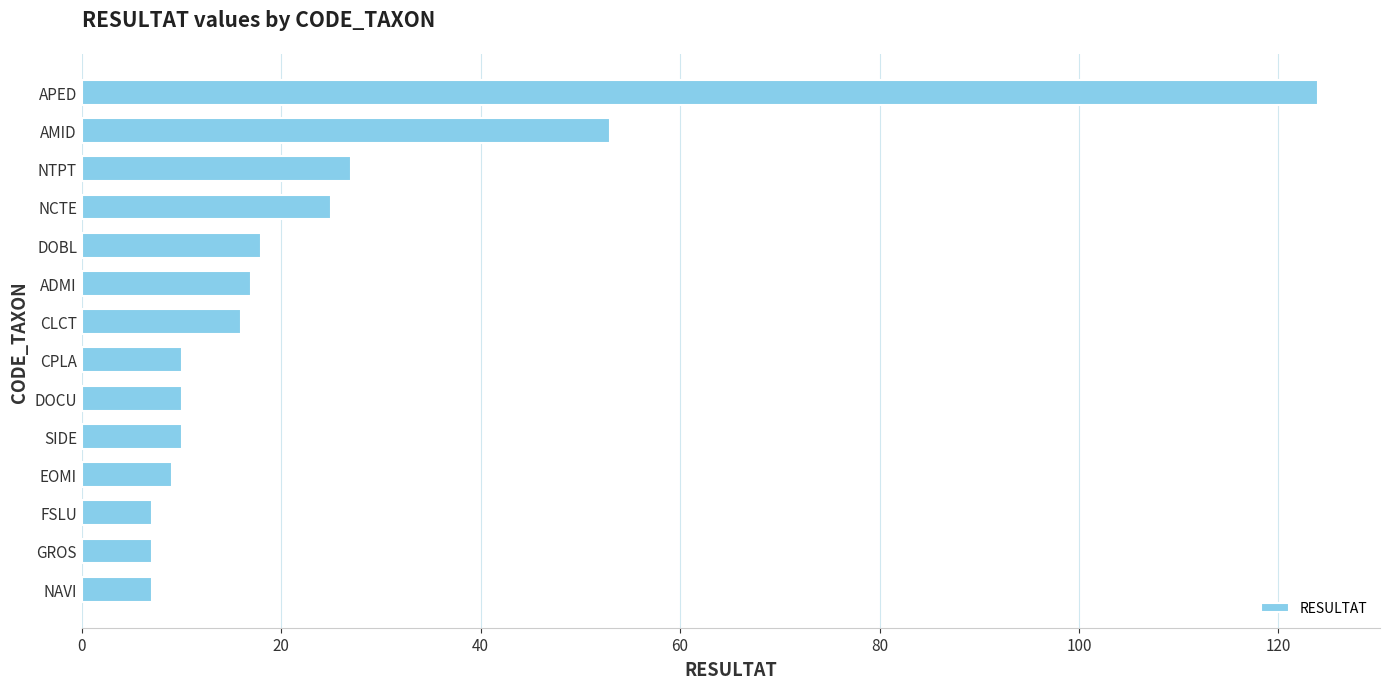

What is the label of the 12th bar from the top?

FSLU